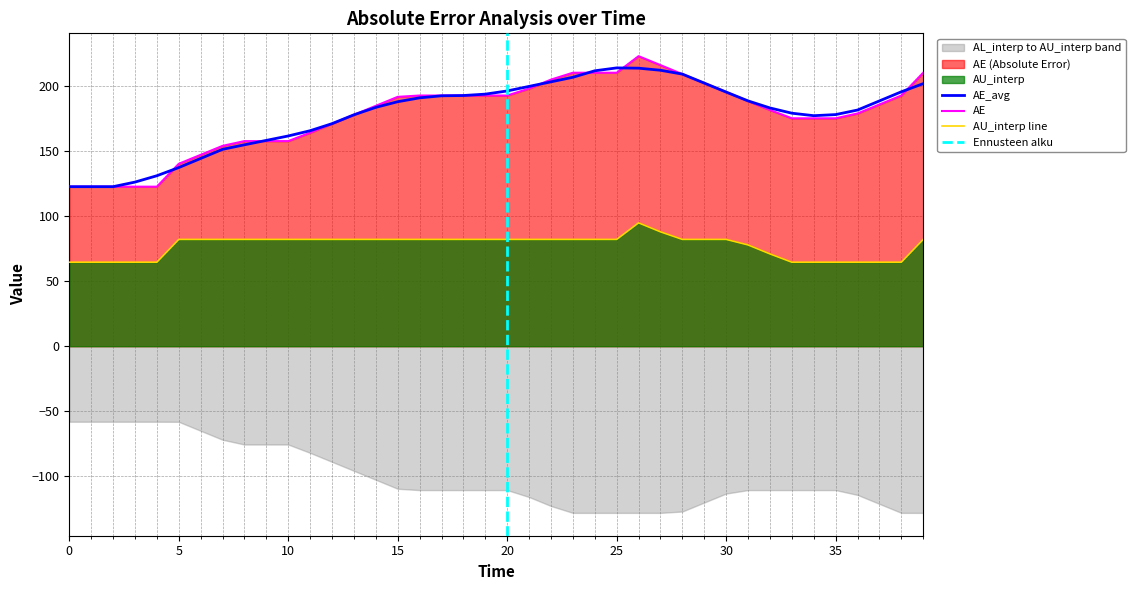

Which series has the largest range (max minus min)?

AE